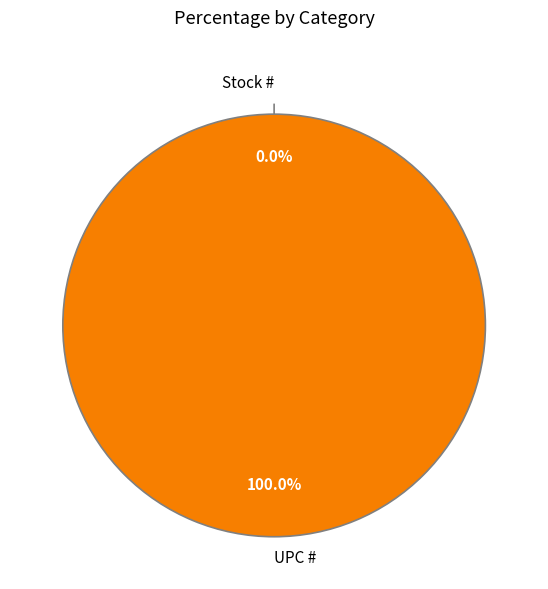

Count the number of slices in the pie.

2